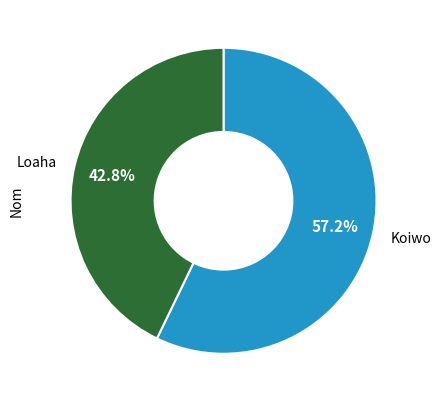

To the nearest percent, what portion does Loaha represent?

43%